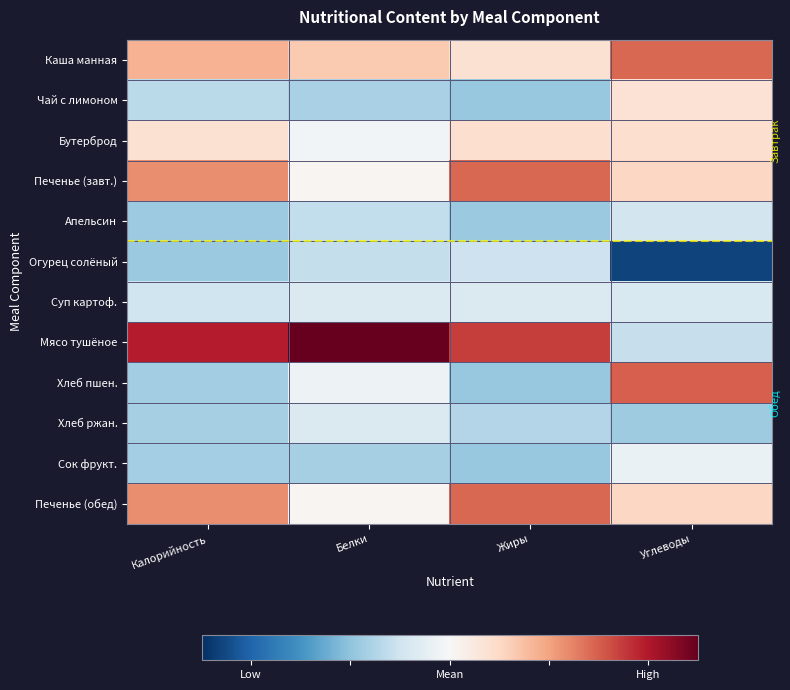

Which series has the largest range (max minus min)?

Мясо тушёное